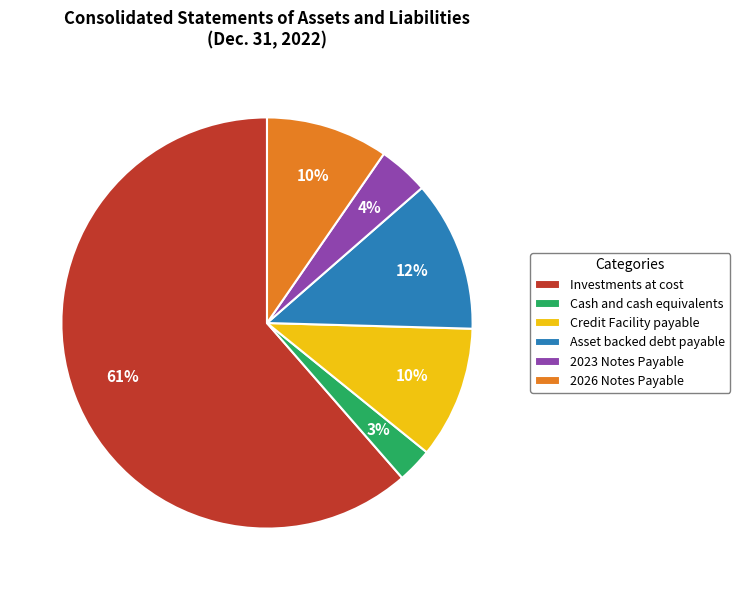

To the nearest percent, what portion does 2026 Notes Payable represent?

10%